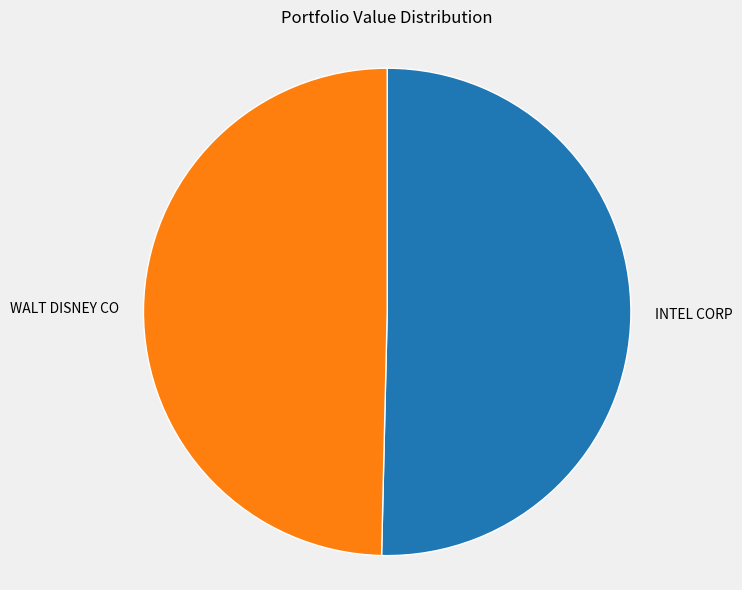

Between INTEL CORP and WALT DISNEY CO, which is larger?

INTEL CORP